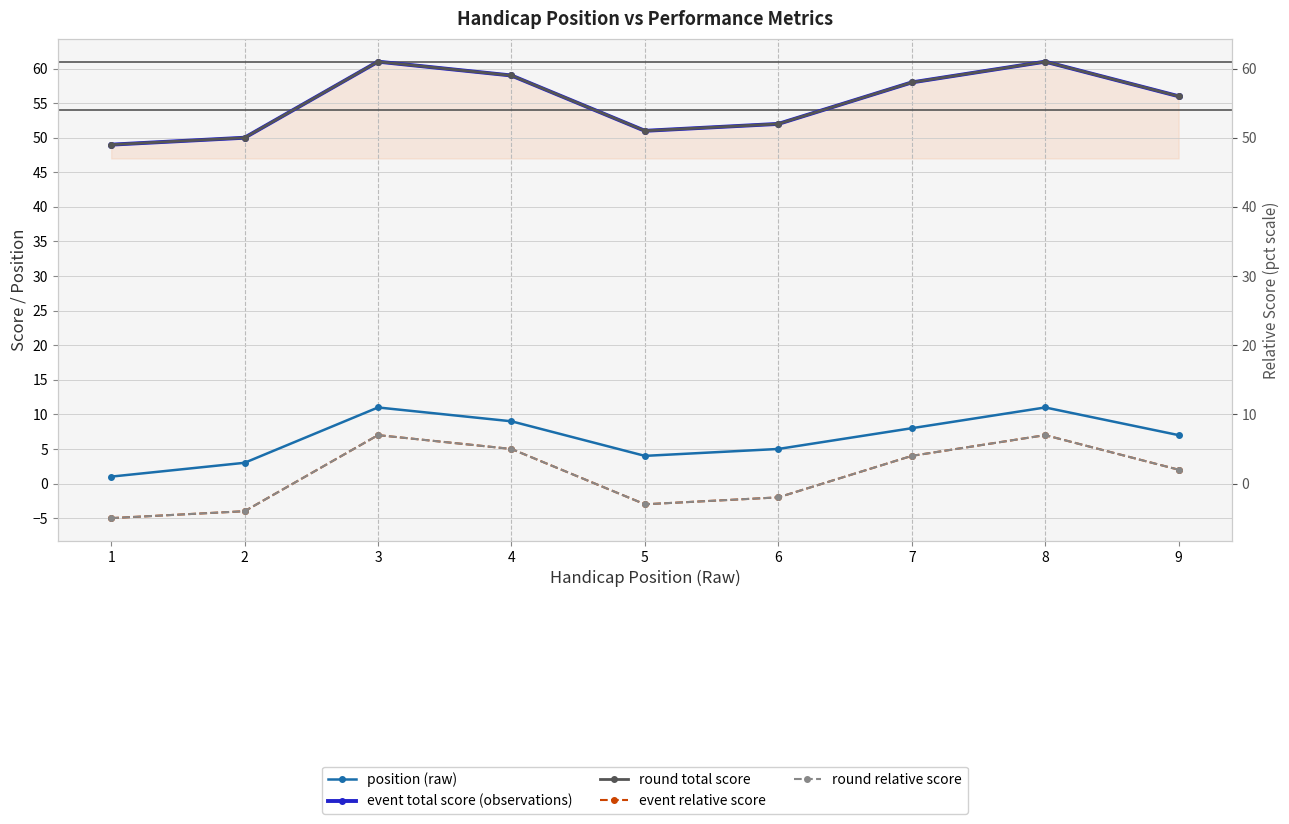

What is the lowest value of the position (raw) series?

1